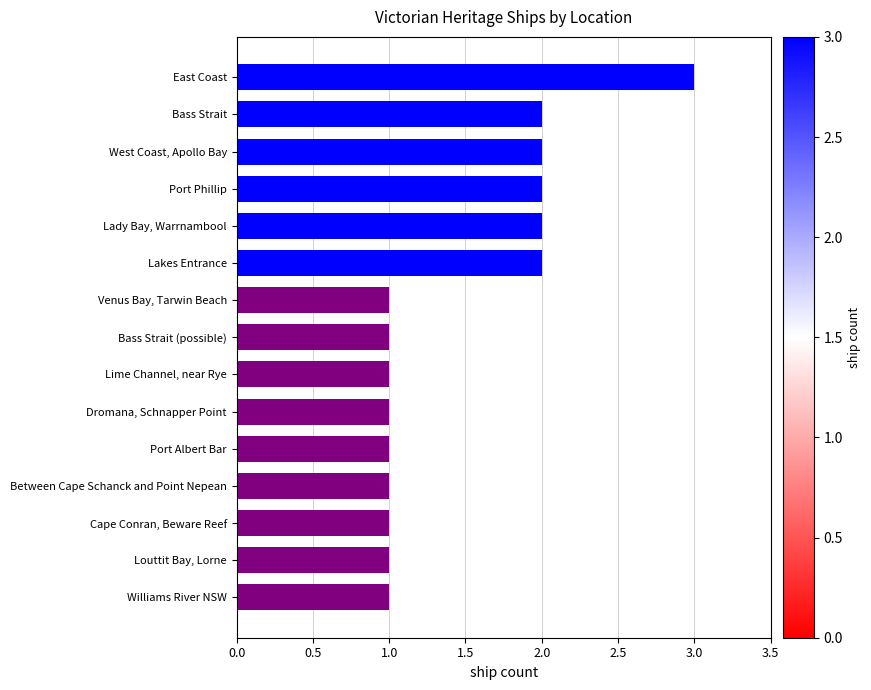

What is the sum of all values?

22